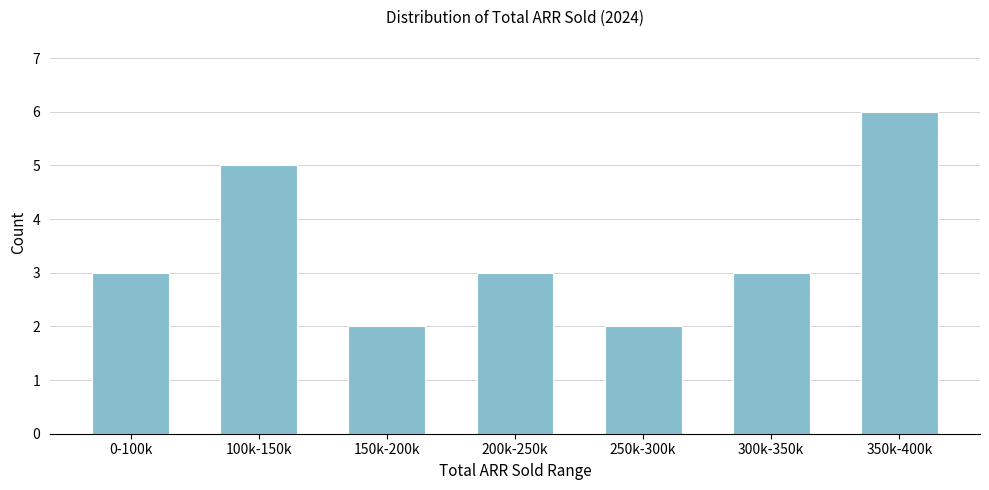

Reading right to left, transcribe all the data shown in this chart.

6	3	2	3	2	5	3